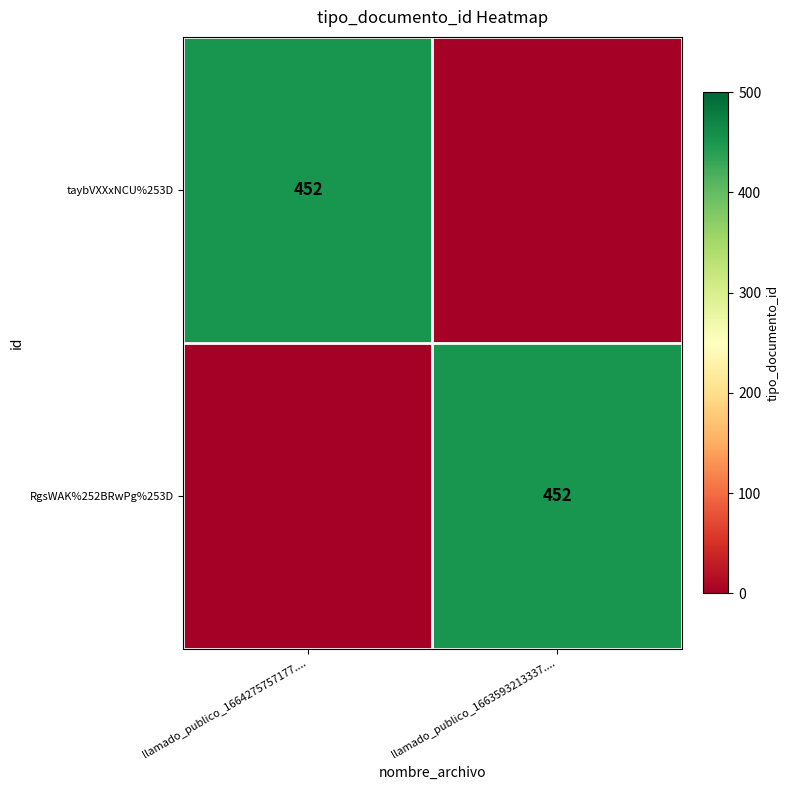

The value of RgsWAK%252BRwPg%253D at llamado_publico_1663593213337.... is 452. True or false?

True